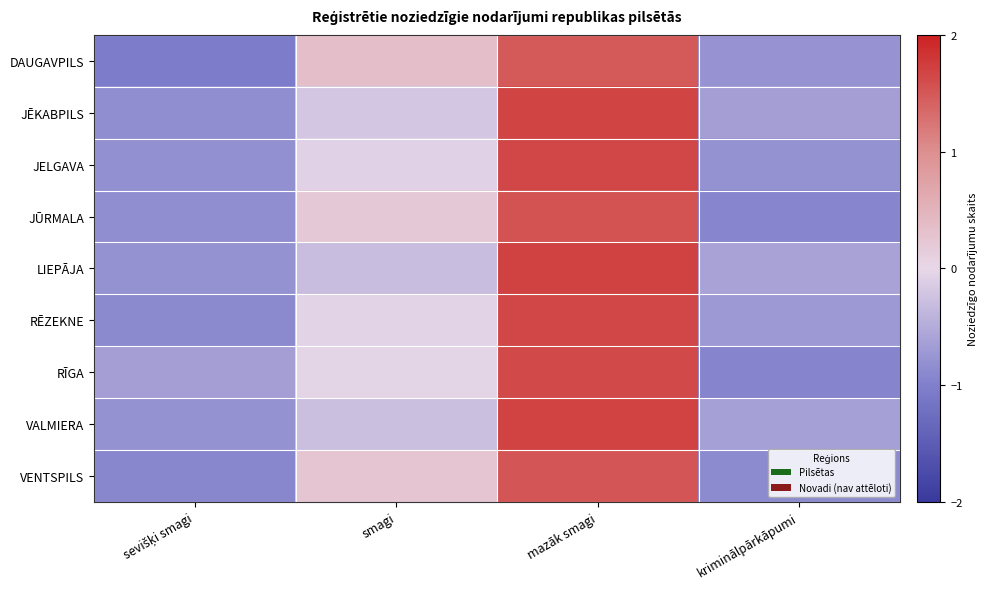

At how many categories does at least one series exceed 0?

2